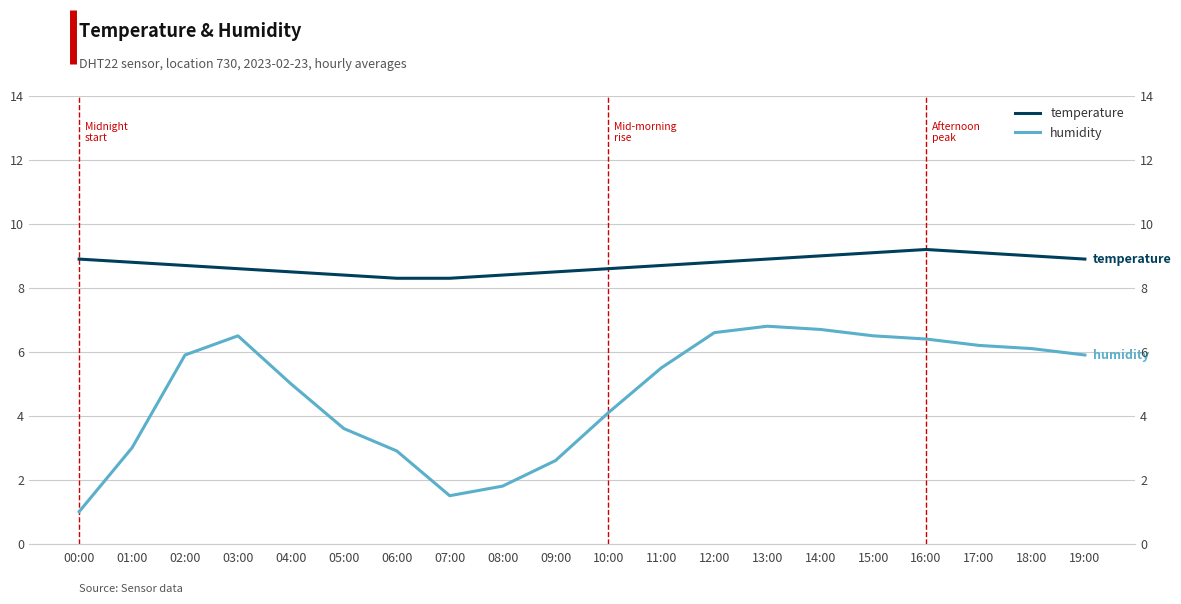

What is the difference between the maximum and minimum values in the temperature series?

0.9